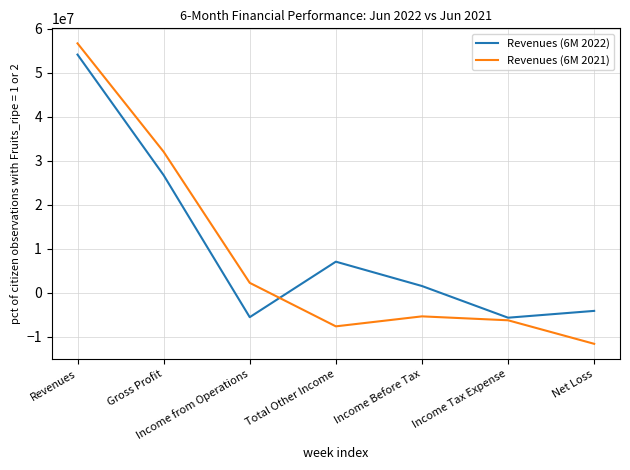

What is the sum of all Revenues (6M 2021) values?

60198188